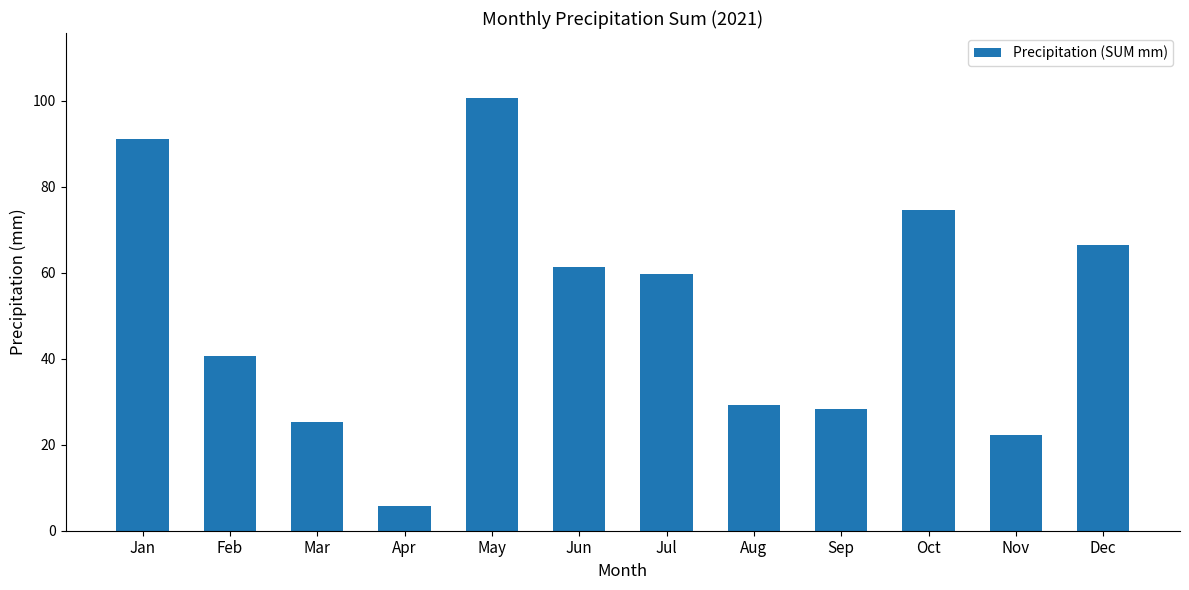

What is the average value?

50.4